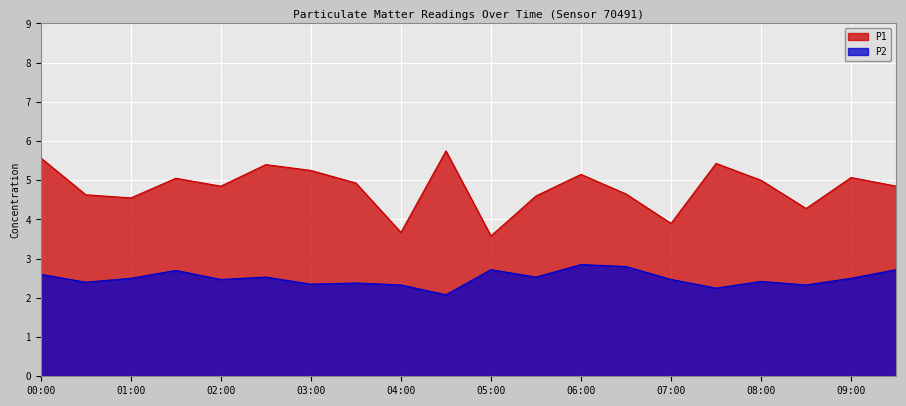

How many categories are shown in the chart?

20